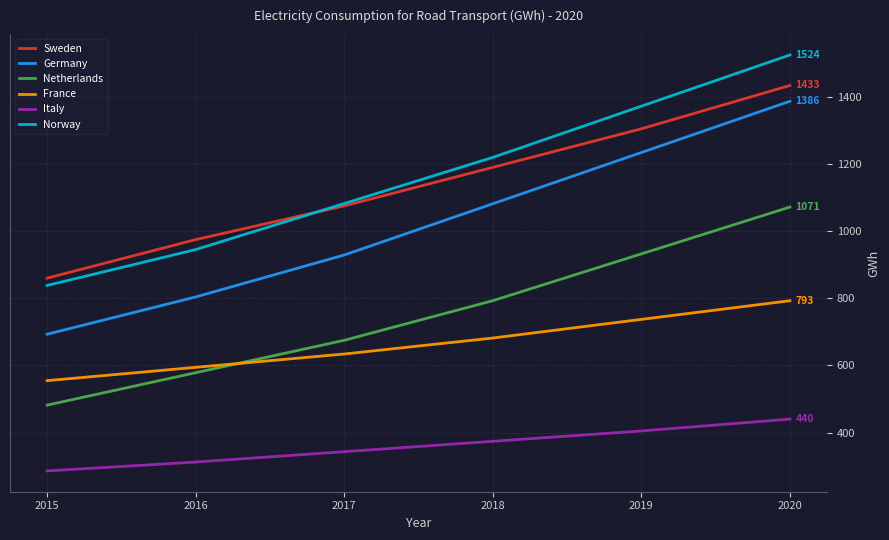

Which label corresponds to the largest value in the chart?

2020